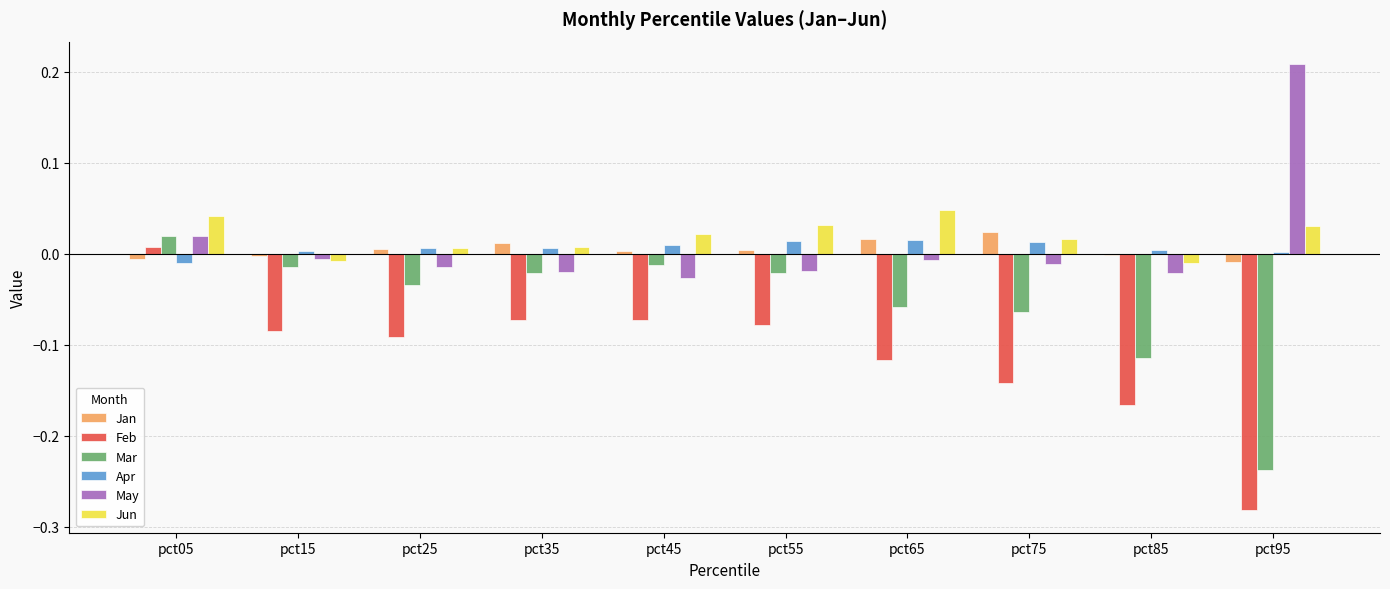

Which category has the highest value across all series?

pct95